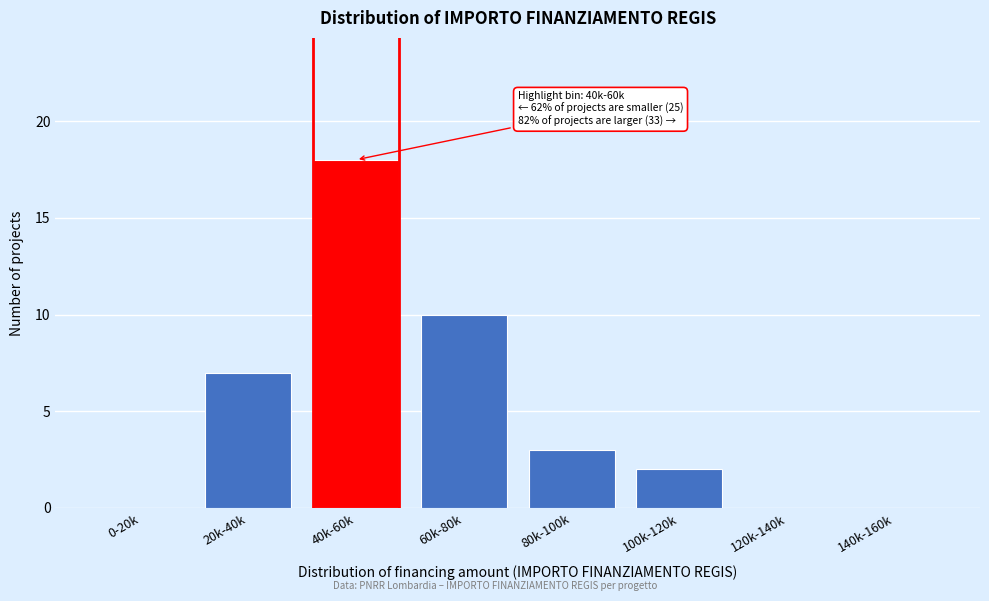

Reading left to right, what are all the values shown in this chart?

0-20k=0	20k-40k=7	40k-60k=18	60k-80k=10	80k-100k=3	100k-120k=2	120k-140k=0	140k-160k=0